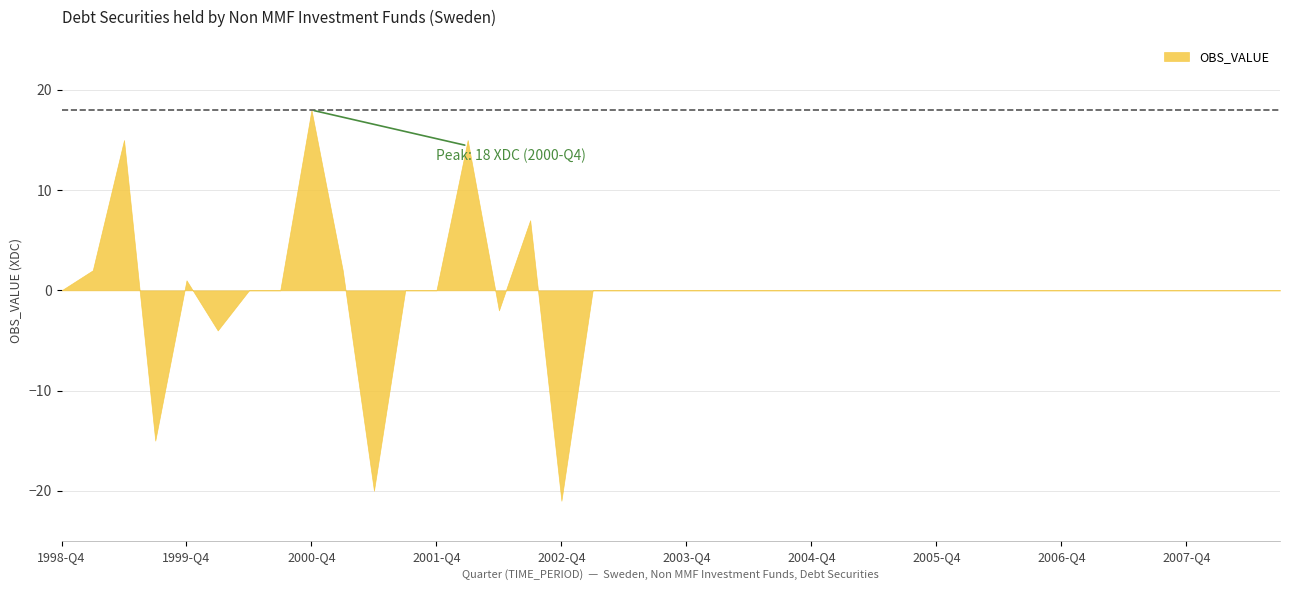

True or false: the data shows 23 at 1999-Q2.

False